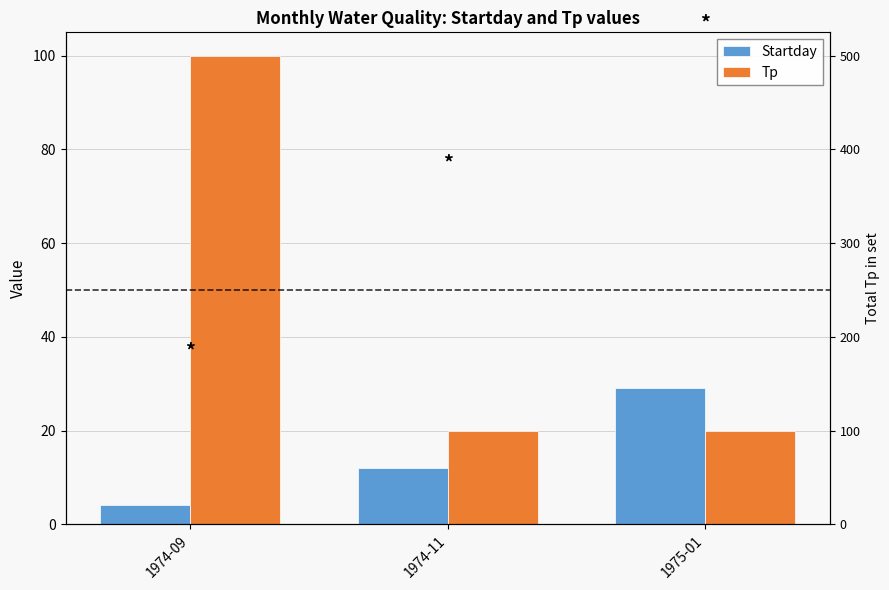

At which category does the chart reach its peak across all series?

1974-09